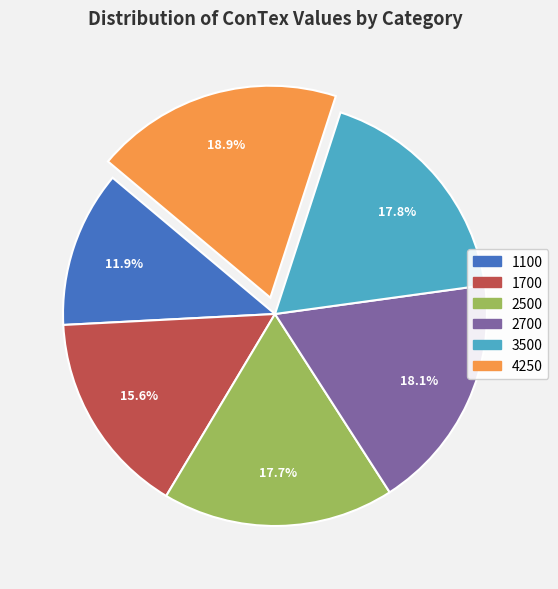

To the nearest percent, what portion does 2700 represent?

18%